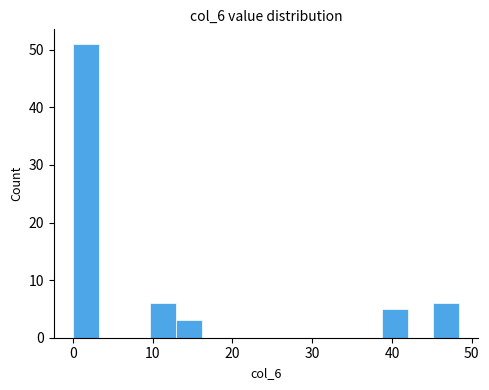

Around what value on the x-axis is the tallest bar? Give the approximate position of its centre, as read against the axis.

2